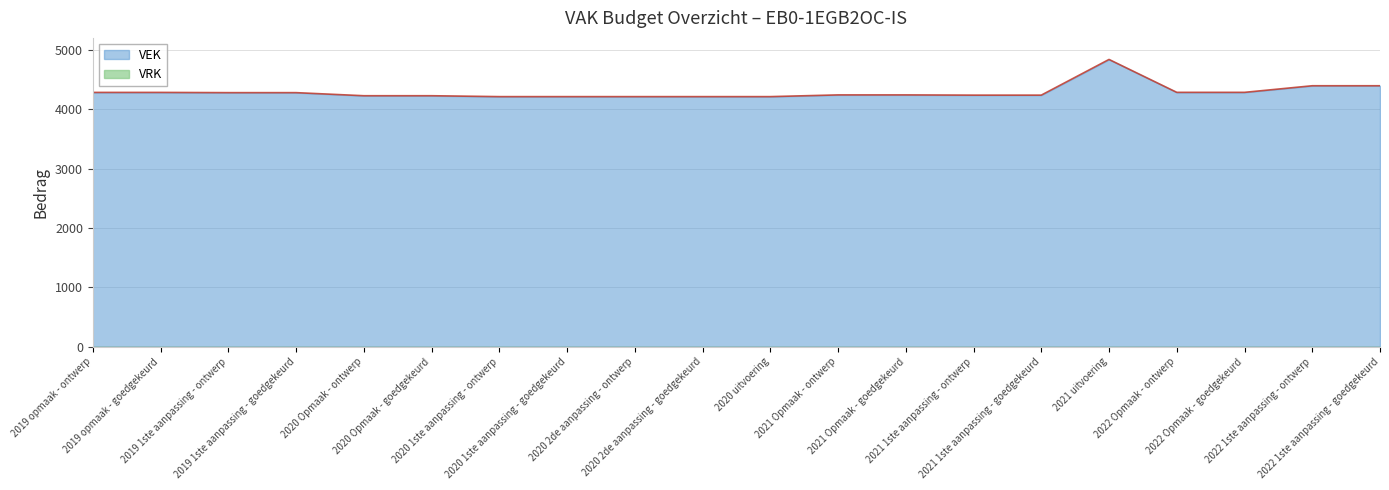

True or false: the data has more than 1 interior local peaks.

False